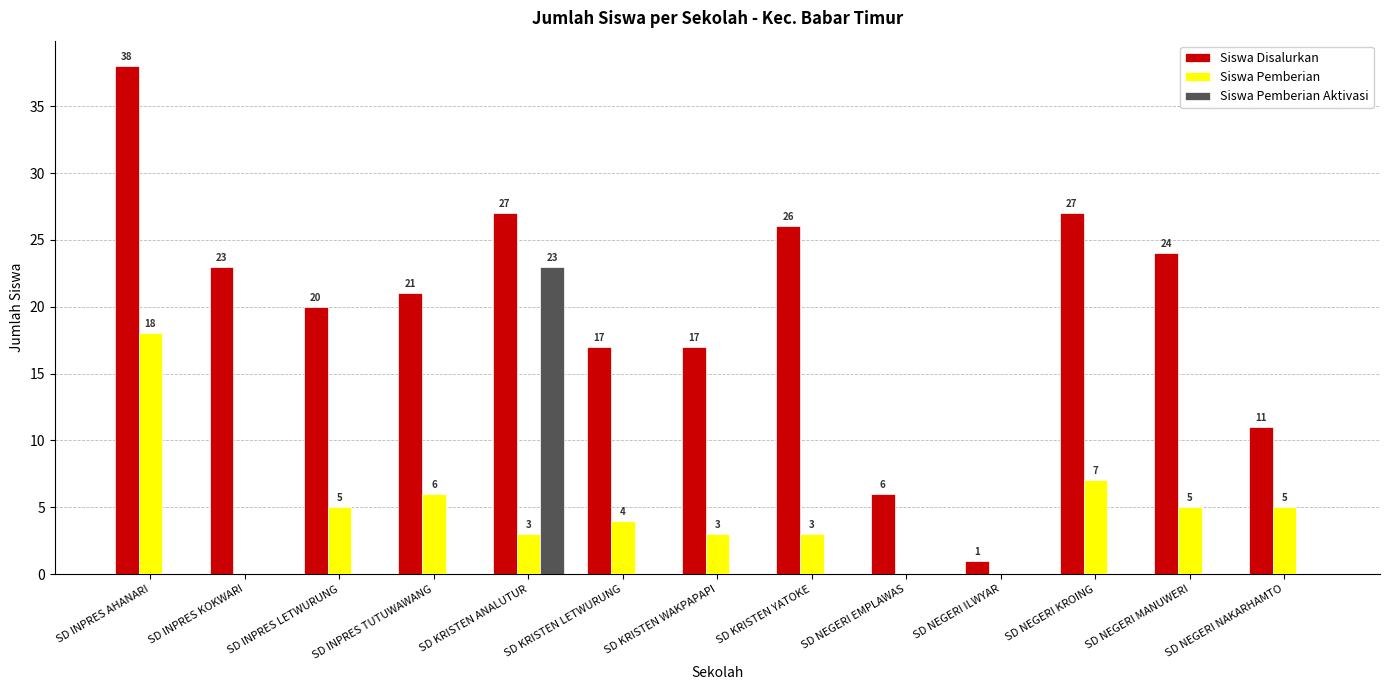

Where does the Siswa Disalurkan series first go above 21?

SD INPRES AHANARI